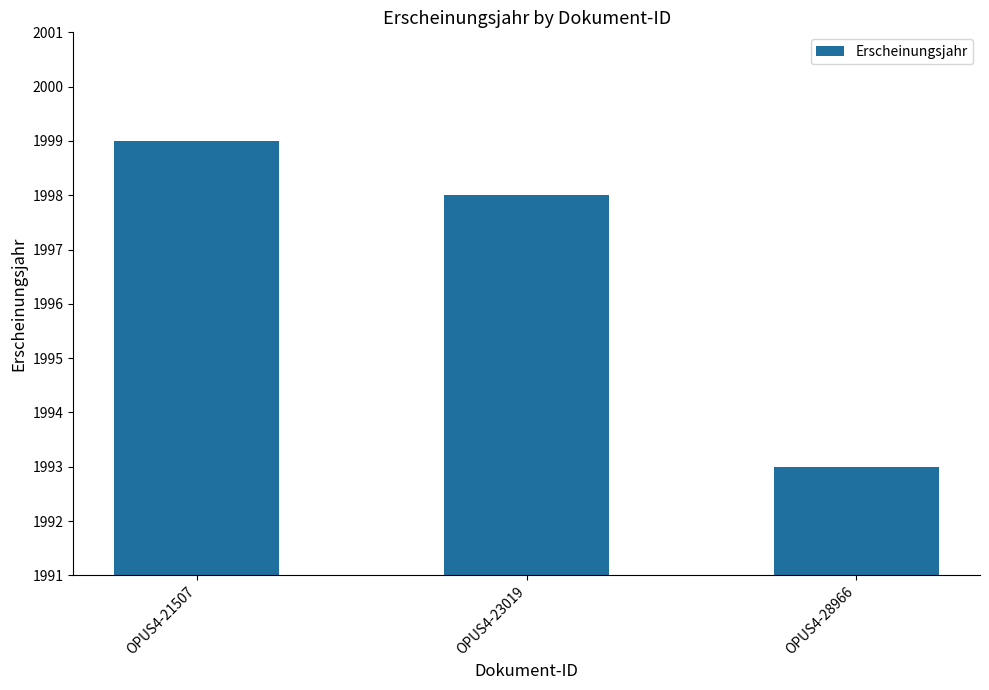

At which label does the data first exceed 1998?

OPUS4-21507